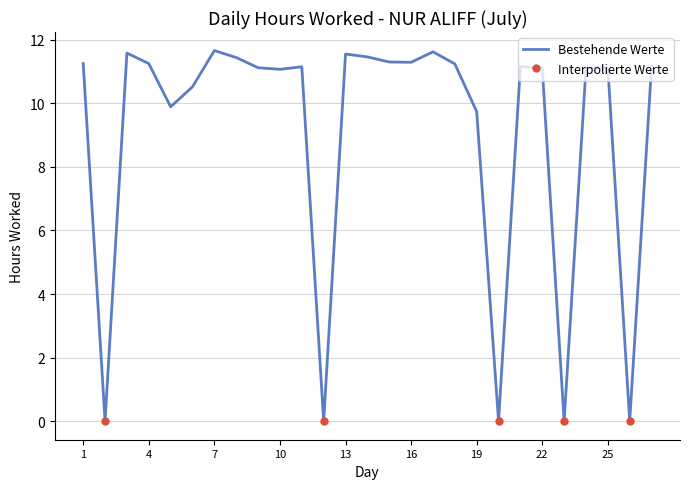

True or false: the data shows 0.0 at 23.

True